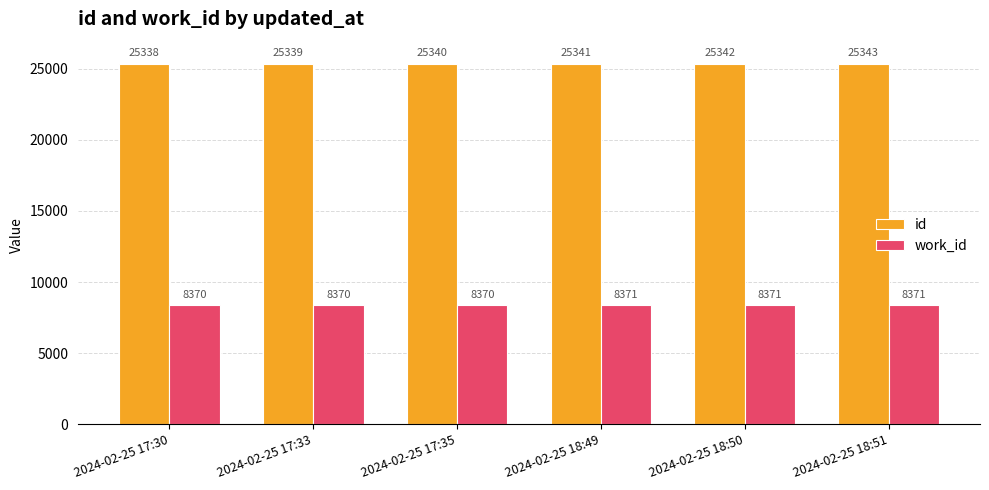

What is the sum of all work_id values?

50223